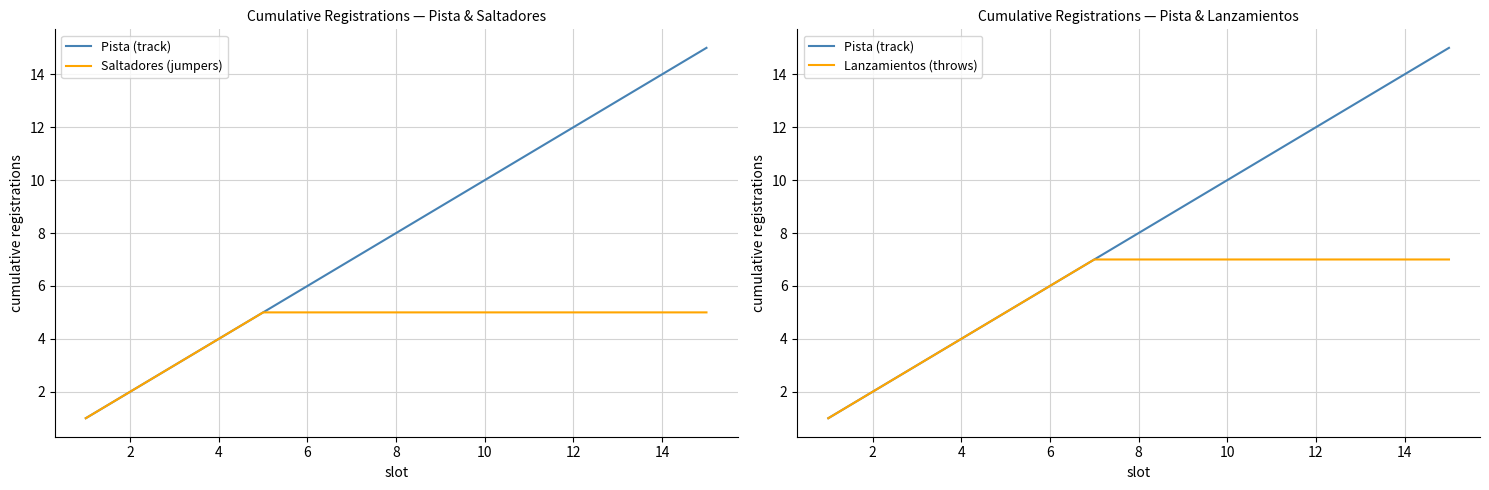

True or false: Saltadores (jumpers) and Lanzamientos (throws) intersect in this chart.

False